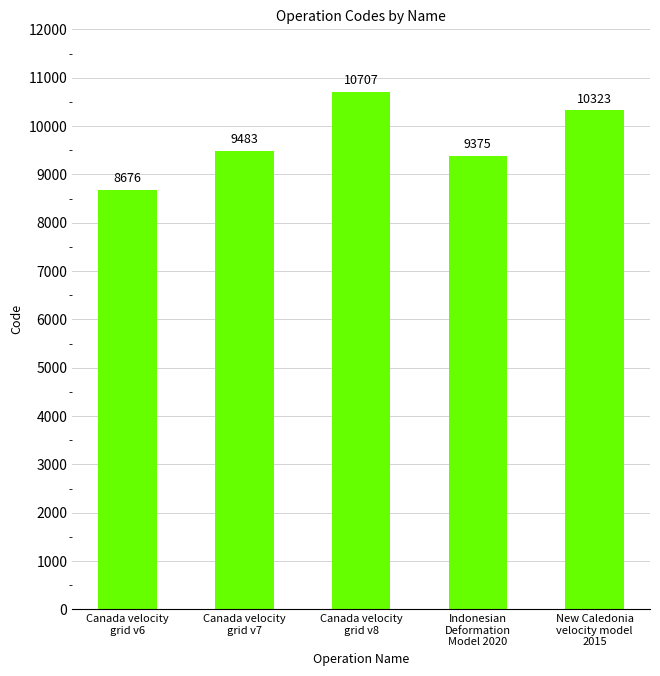

What is the sum of the values at Indonesian
Deformation
Model 2020 and Canada velocity
grid v8?

20082